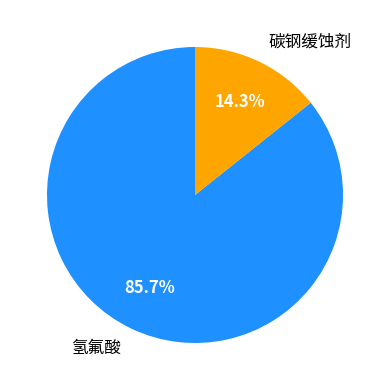

How many segments does this pie chart have?

2